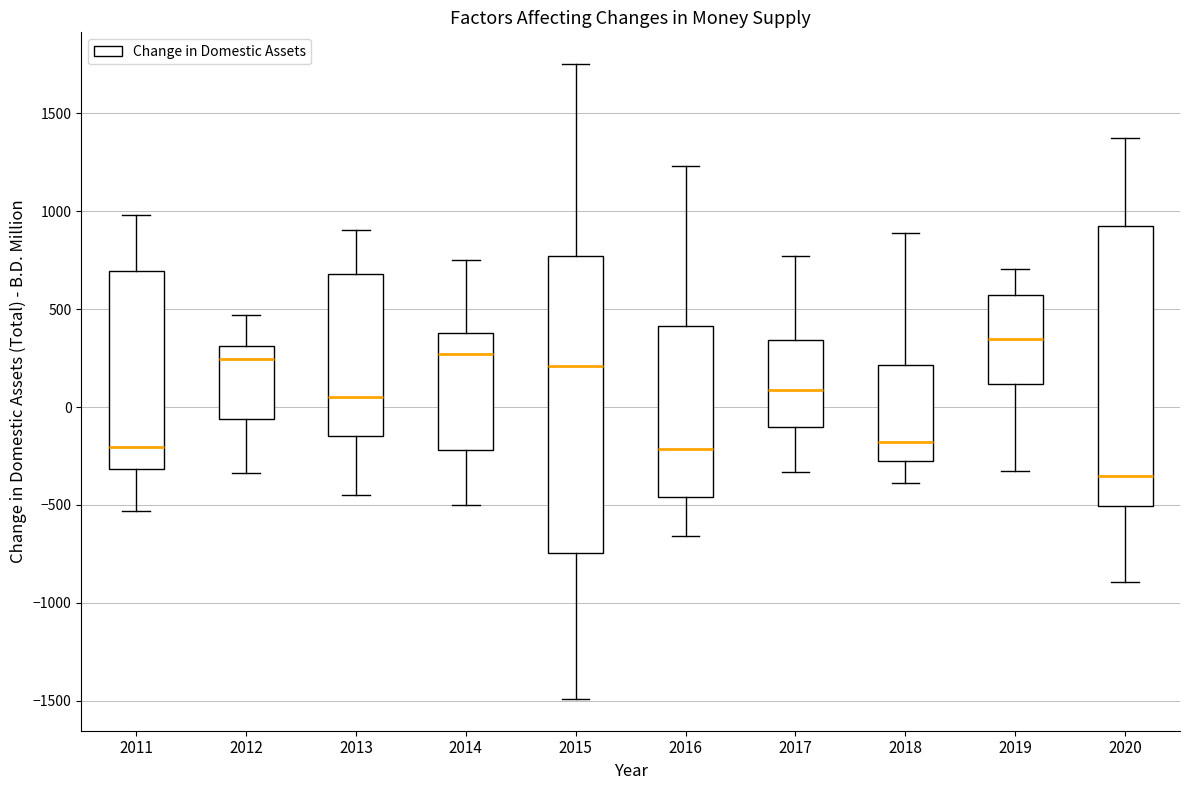

Which box's median line is the lowest?

2020